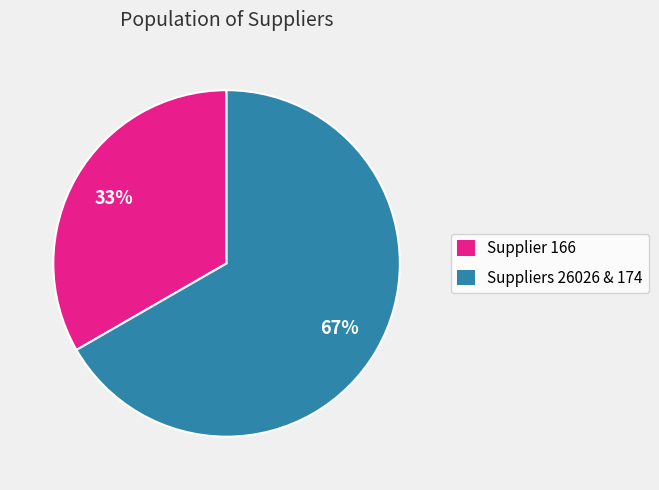

How many slices are in this pie chart?

2